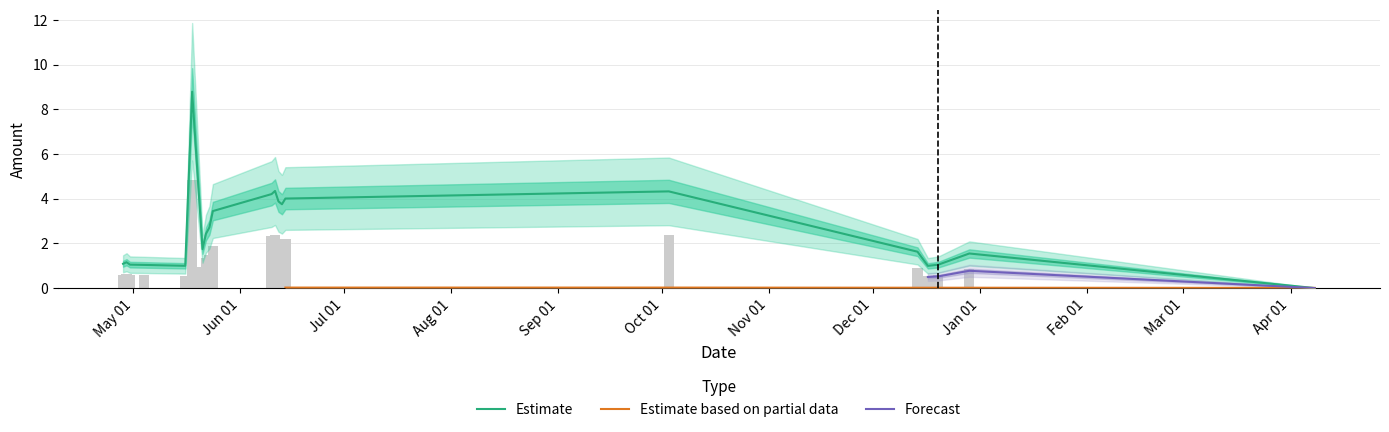

The Estimate series shows 1.2 at 2020-04-29. True or false?

True